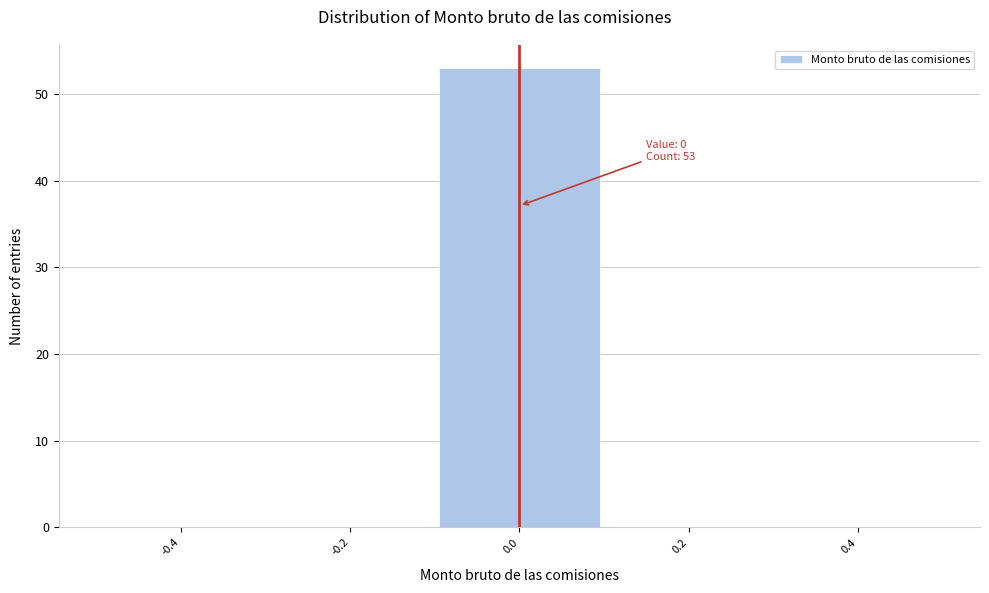

Over which range of the x-axis is the bar tallest?

-0.1 to 0.1